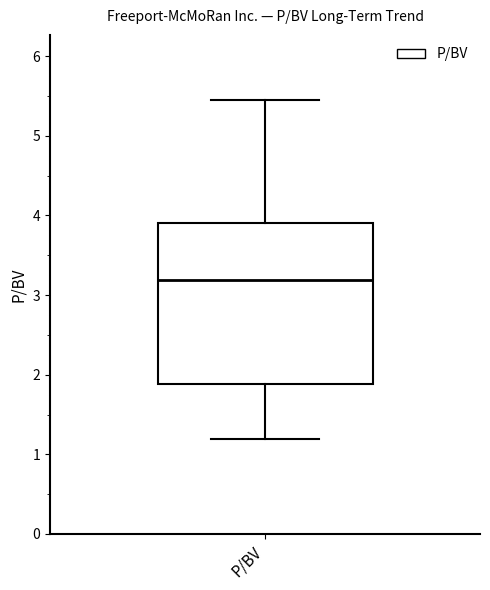

Read this box plot against the y-axis: the position of the median line, the range covered by the box, and the ends of both whiskers. The values are not printed on the chart, so give them approximately, as read against the axis.

median 3.2, box 1.9 to 3.9, whiskers 1.2 to 5.5